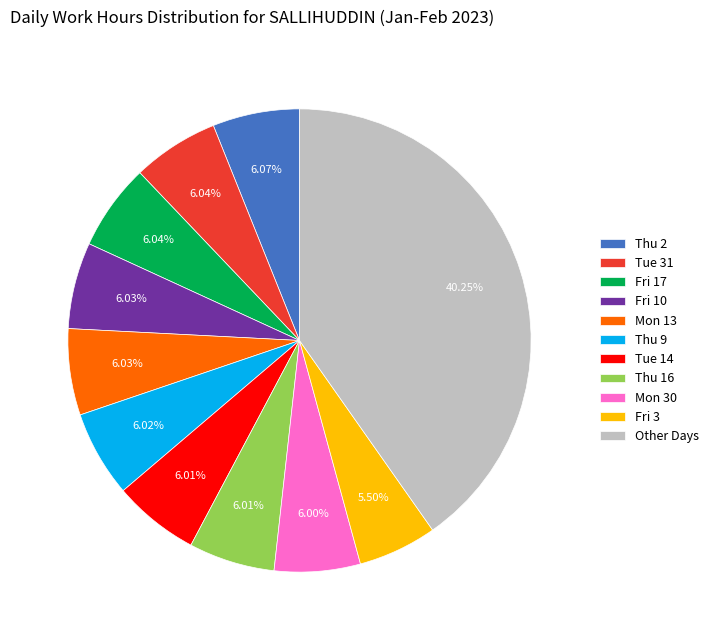

To the nearest percent, what is the difference between the largest and smallest slice percentages?

35%